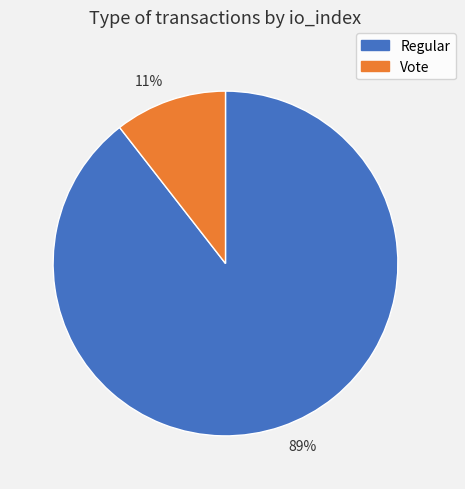

Rank the categories by value from lowest to highest.

Vote, Regular